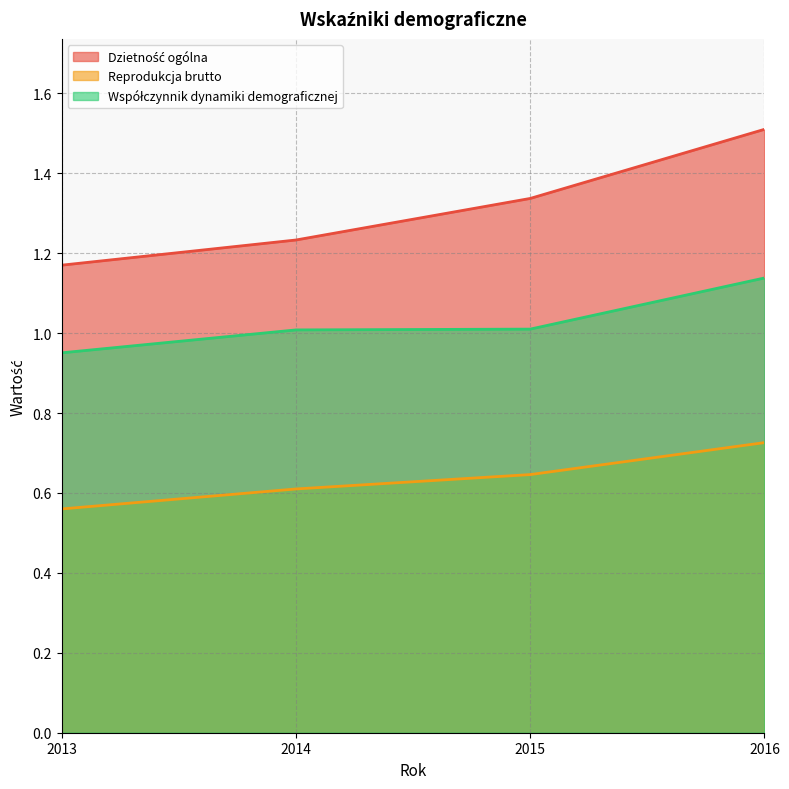

What are all the series names shown in the legend?

Dzietność ogólna, Reprodukcja brutto, Współczynnik dynamiki demograficznej